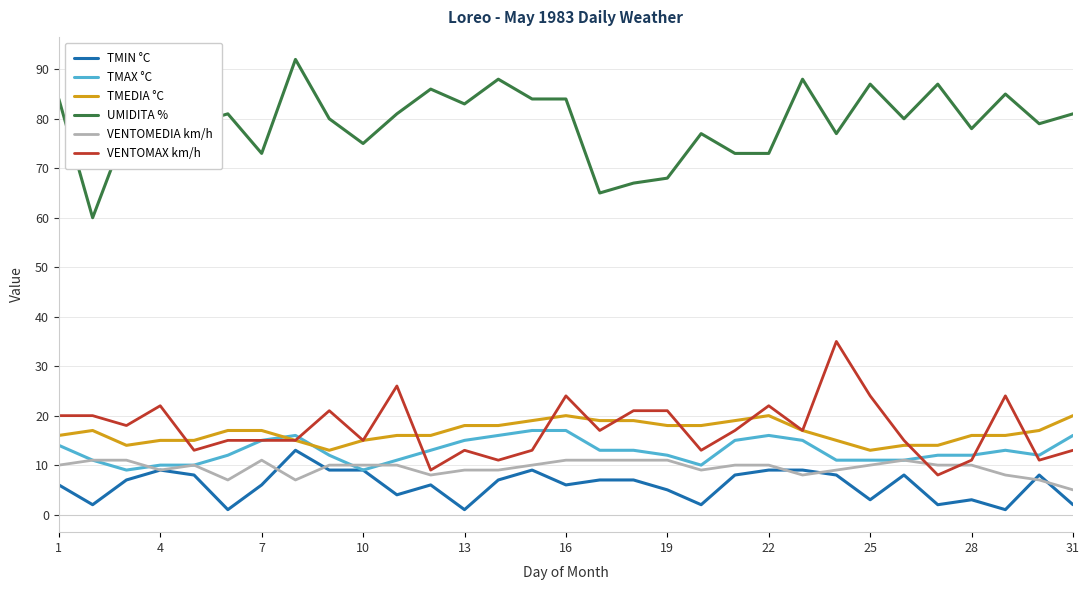

True or false: VENTOMEDIA km/h and UMIDITA % cross at least once.

False